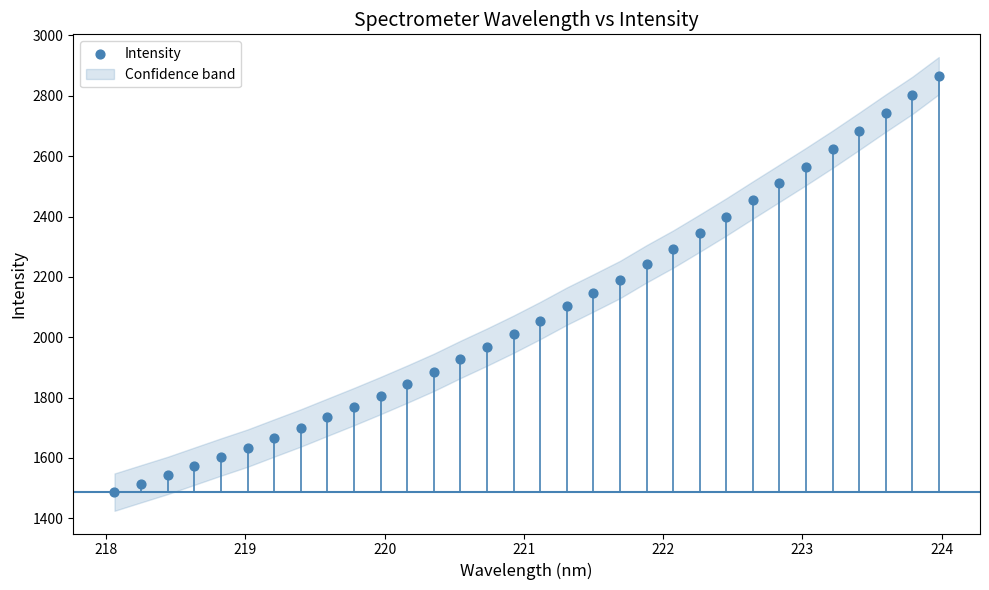

What is the range of Y values (max minus min)?

1379.7